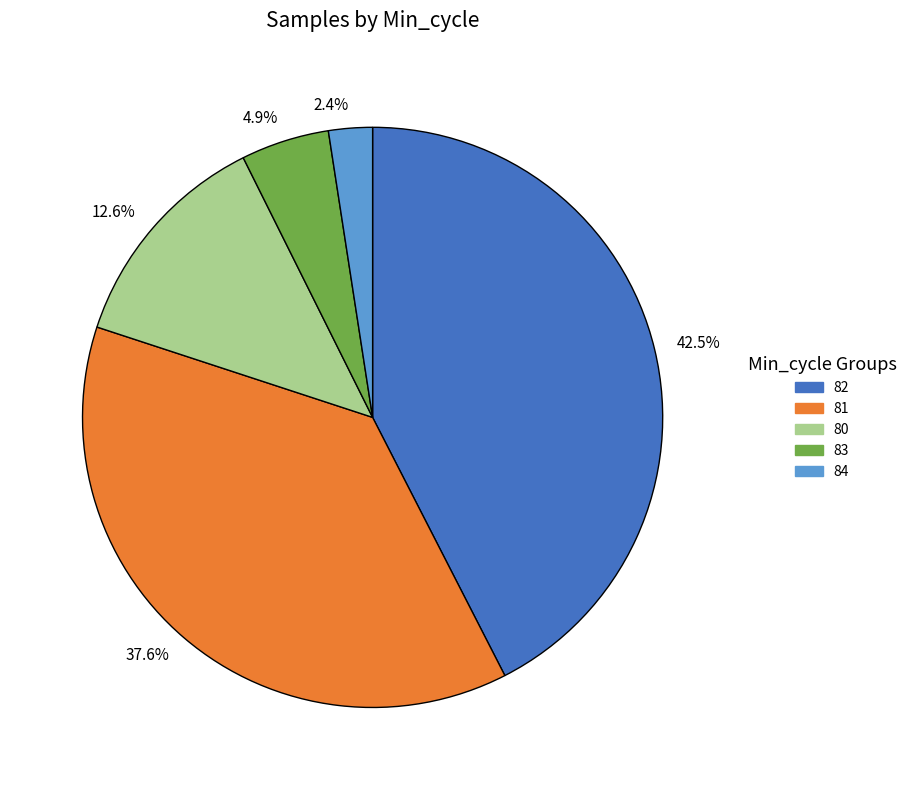

The 82 slice represents 1% of the pie. True or false?

False